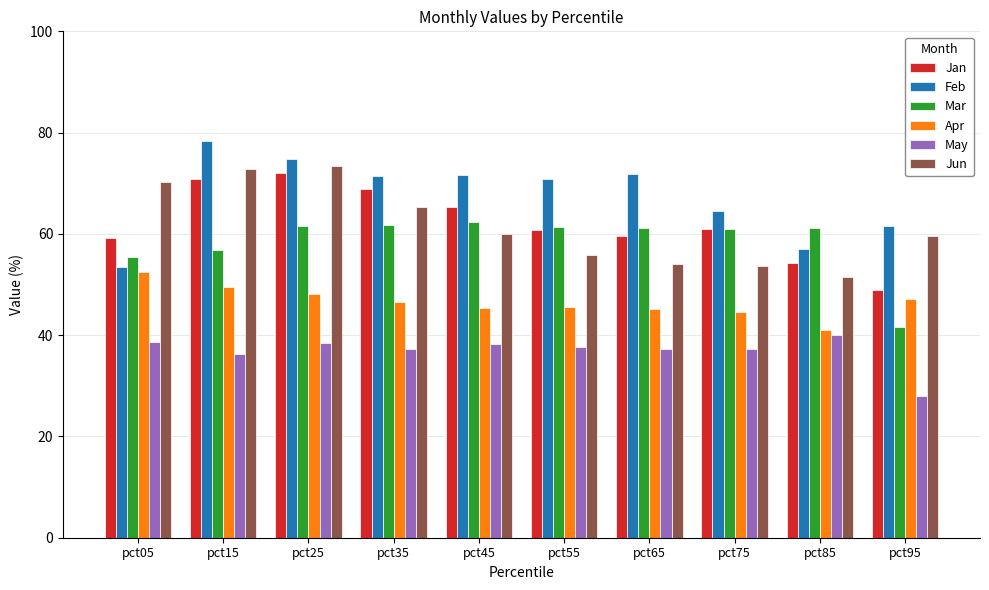

What is the spread (max minus min) of values at pct25?

36.3